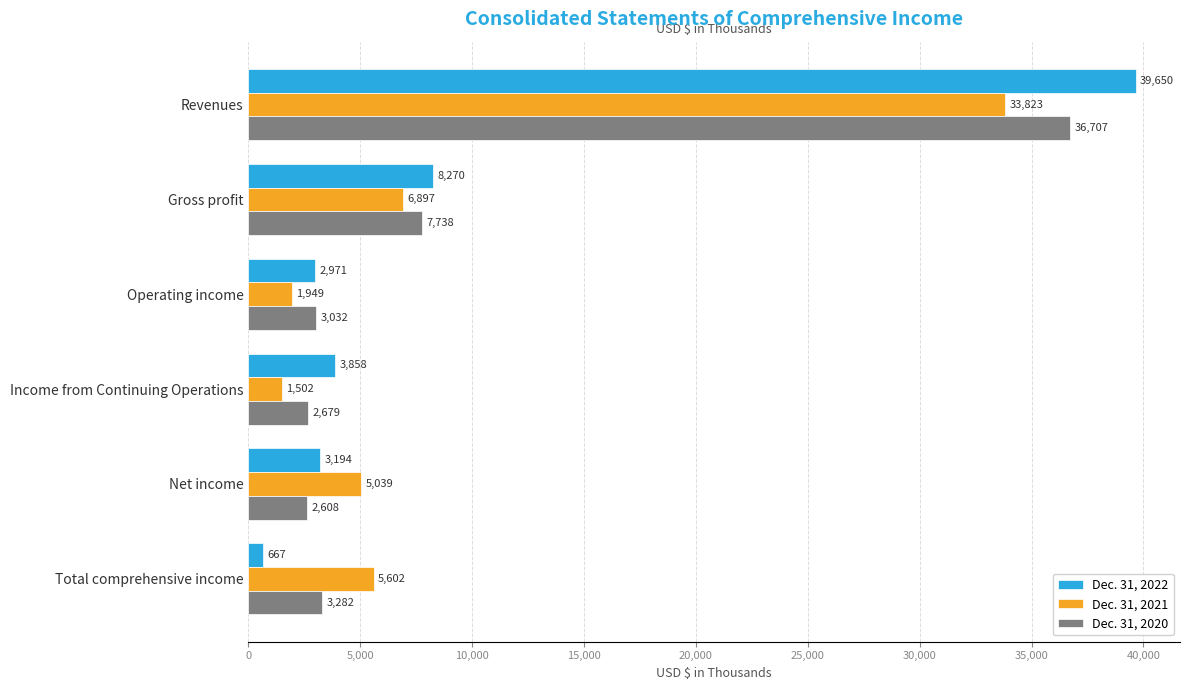

What is the difference between the second highest and second lowest values in the Dec. 31, 2020 series?

5059